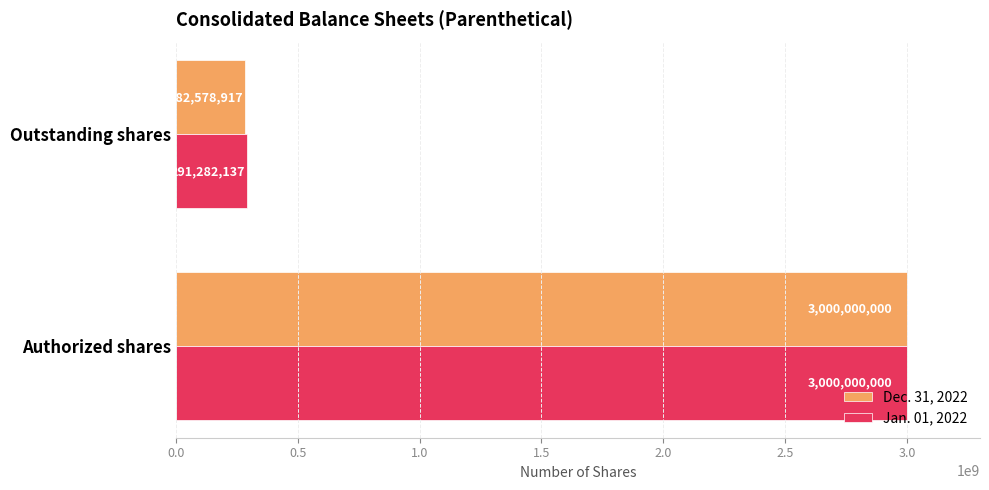

True or false: Jan. 01, 2022 has a value of 947104710 at Authorized shares.

False